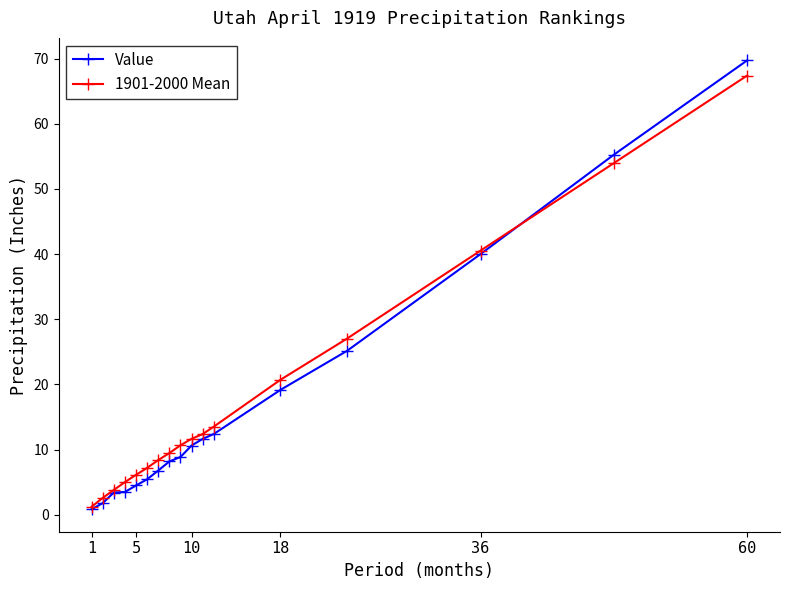

What is the value of the 1901-2000 Mean point at the 12th from the left?

13.5